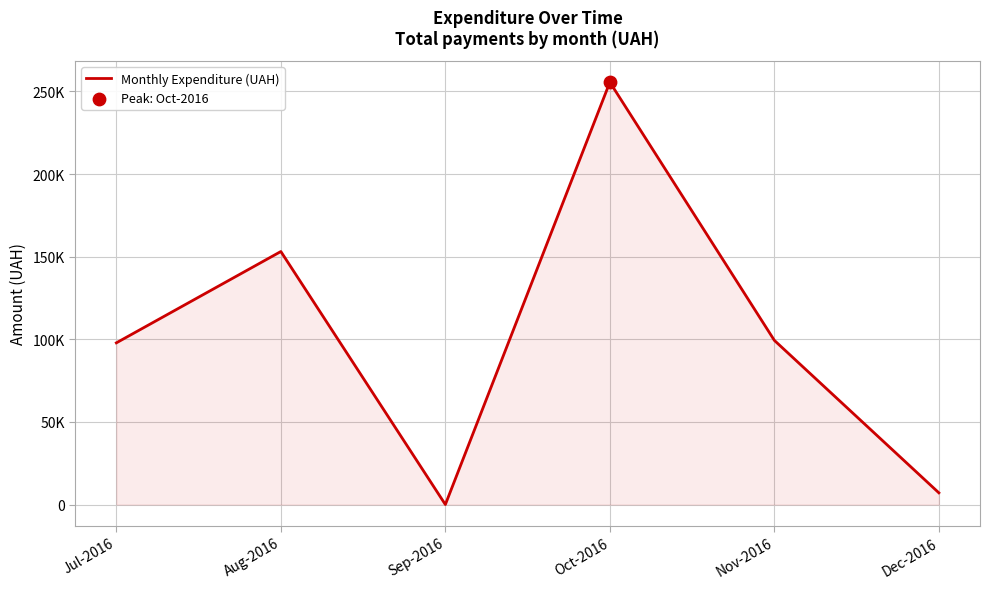

What is the change in value from Aug-2016 to Sep-2016?

-153102.2